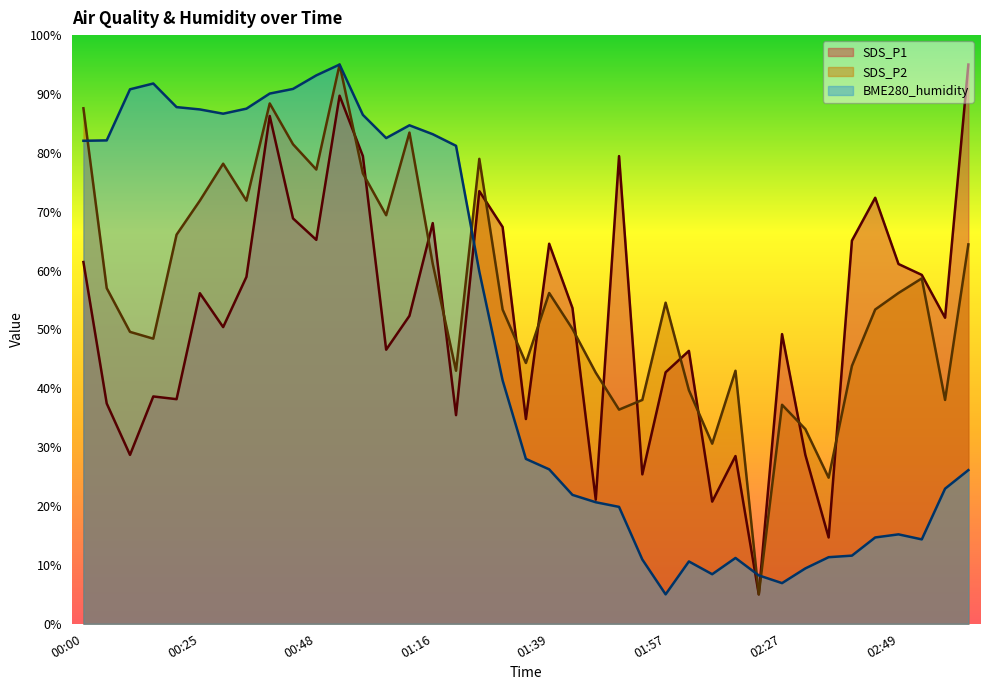

How many values in the BME280_humidity series exceed 28?

20